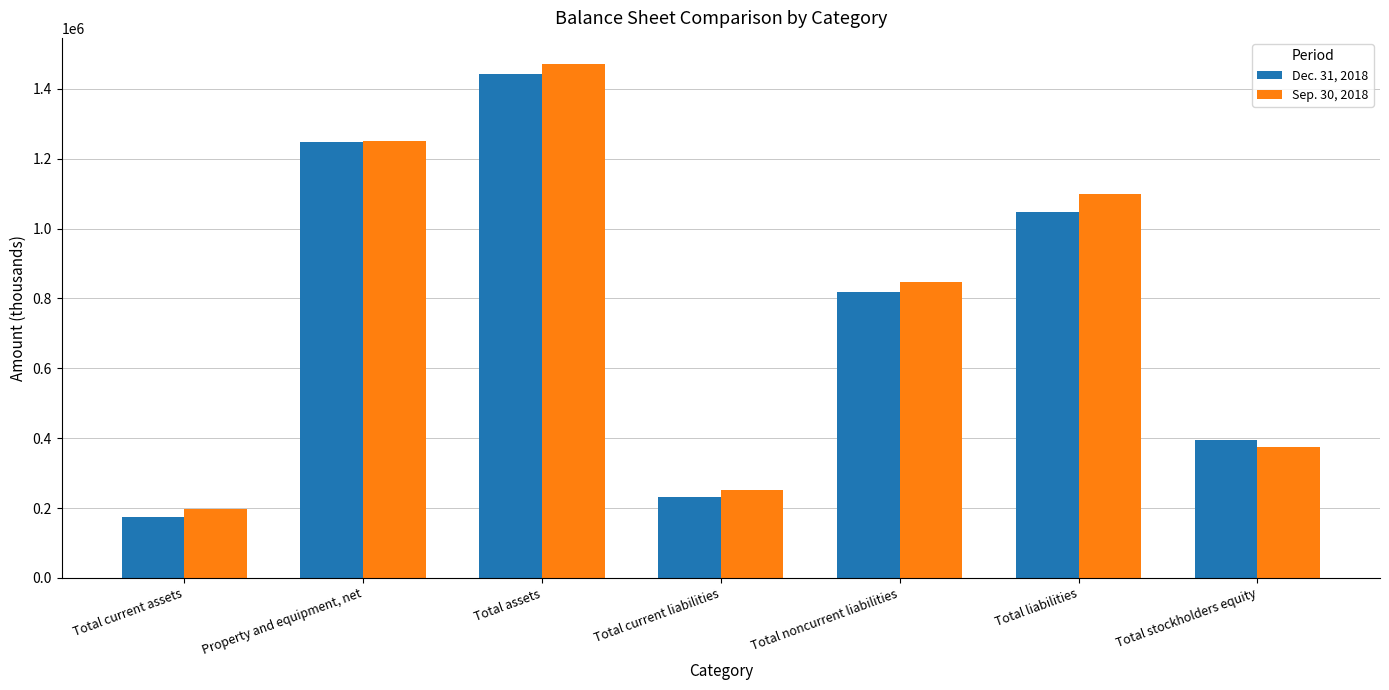

Rank the series by their average value, from highest to lowest.

Sep. 30, 2018, Dec. 31, 2018